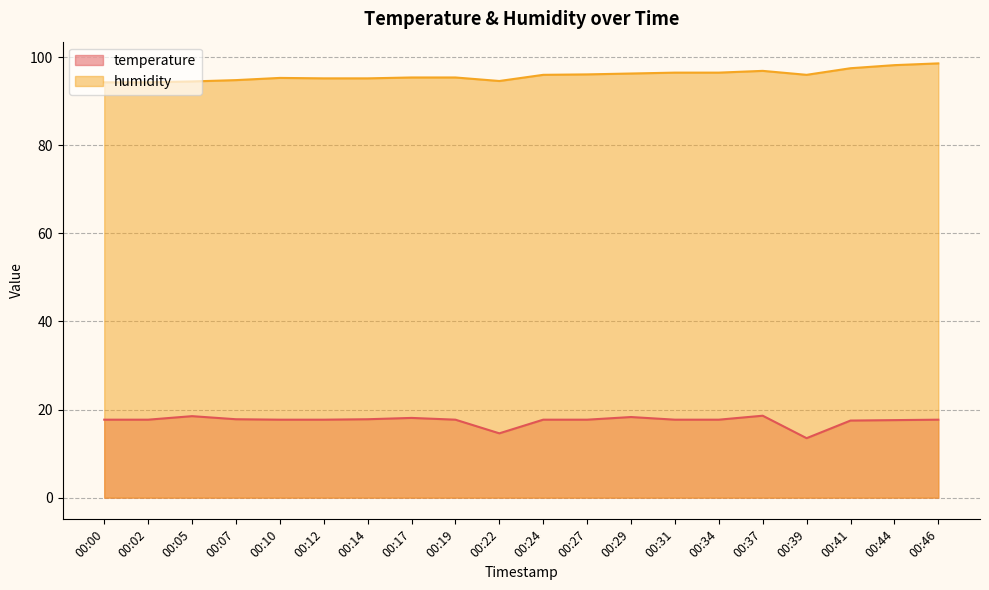

Reading left to right, extract all data points from this chart.

temperature: 00:00=17.7	00:02=17.7	00:05=18.5	00:07=17.8	00:10=17.7	00:12=17.7	00:14=17.8	00:17=18.1	00:19=17.7	00:22=14.6	00:24=17.7	00:27=17.7	00:29=18.3	00:31=17.7	00:34=17.7	00:37=18.6	00:39=13.5	00:41=17.5	00:44=17.6	00:46=17.7
humidity: 00:00=94.3	00:02=94.3	00:05=94.5	00:07=94.8	00:10=95.3	00:12=95.2	00:14=95.2	00:17=95.4	00:19=95.4	00:22=94.6	00:24=96.0	00:27=96.1	00:29=96.3	00:31=96.5	00:34=96.5	00:37=96.9	00:39=96.0	00:41=97.5	00:44=98.2	00:46=98.6